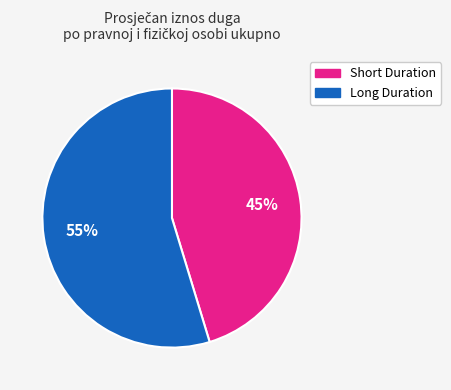

To the nearest percent, what is the average slice percentage?

50%